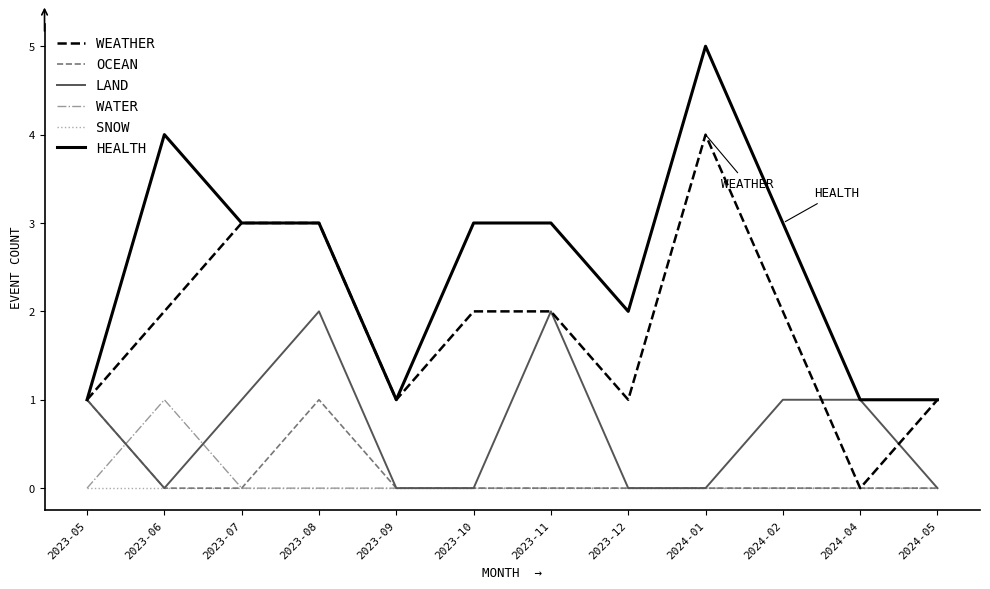

True or false: SNOW and HEALTH cross at least once.

False